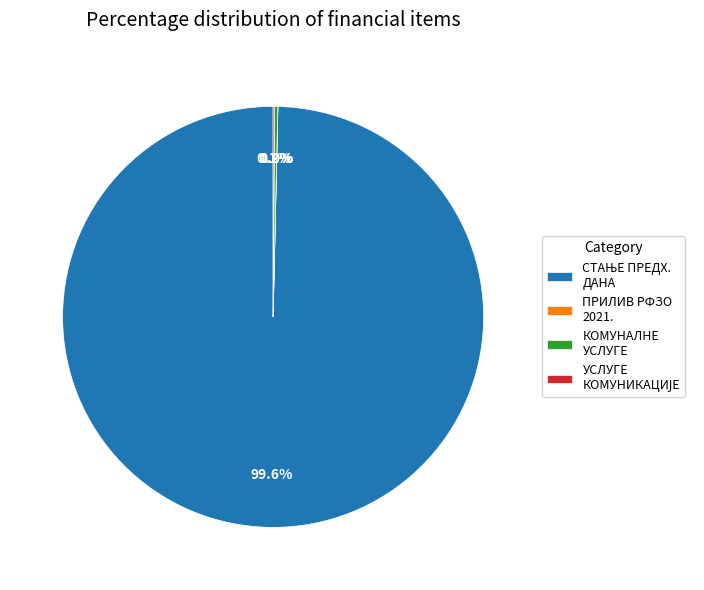

Is there a majority slice in this chart?

Yes